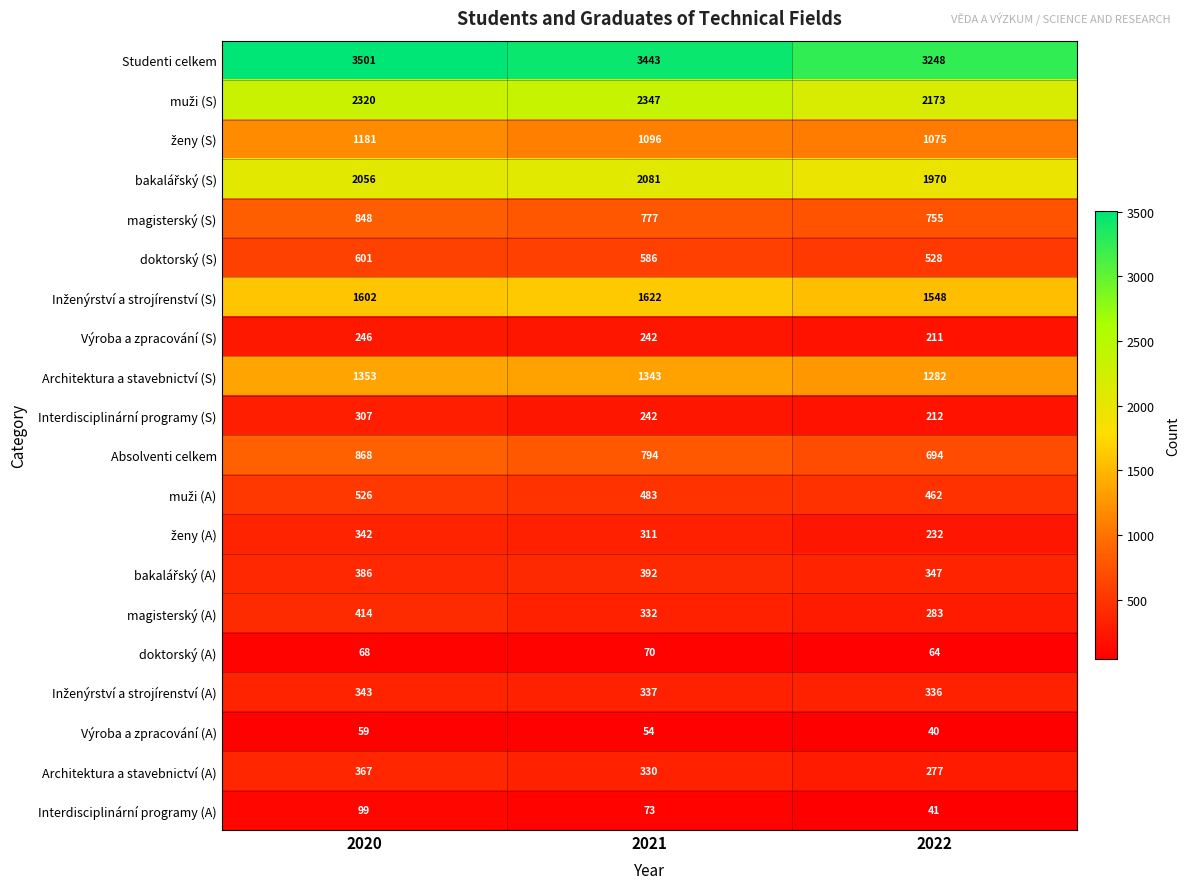

What is the minimum value shown in the chart?

40